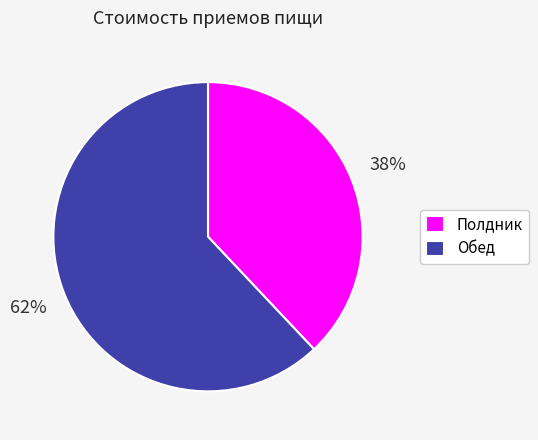

Is the sum of Обед and Полдник greater than half?

Yes